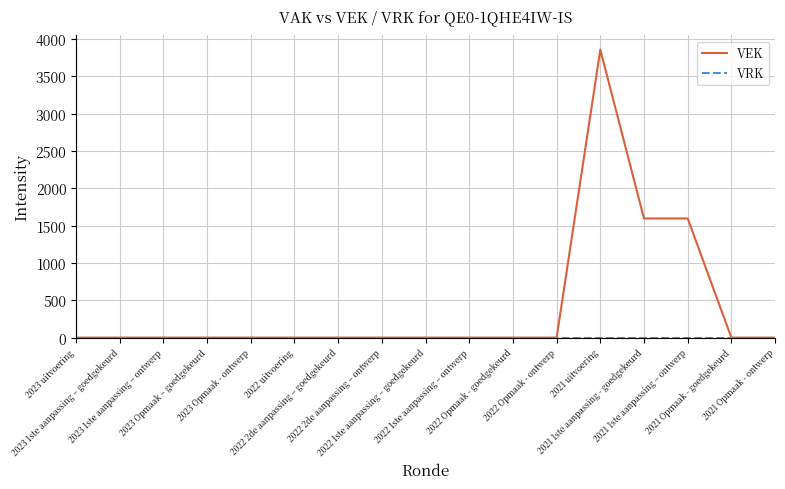

What is the sum of all VEK values?

7049